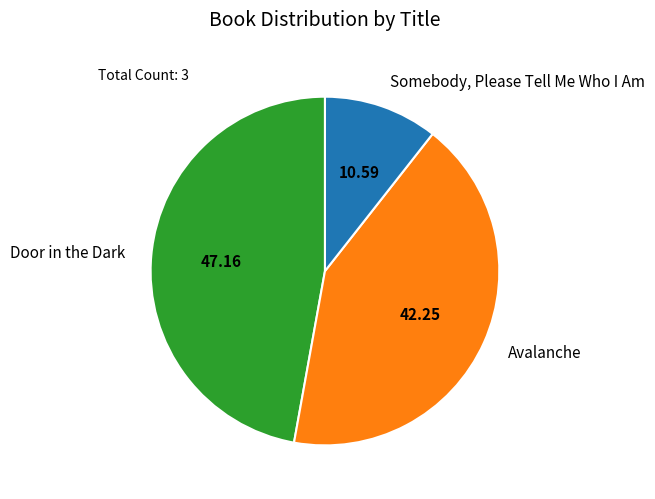

Which category has the smallest portion of the pie?

Somebody, Please Tell Me Who I Am